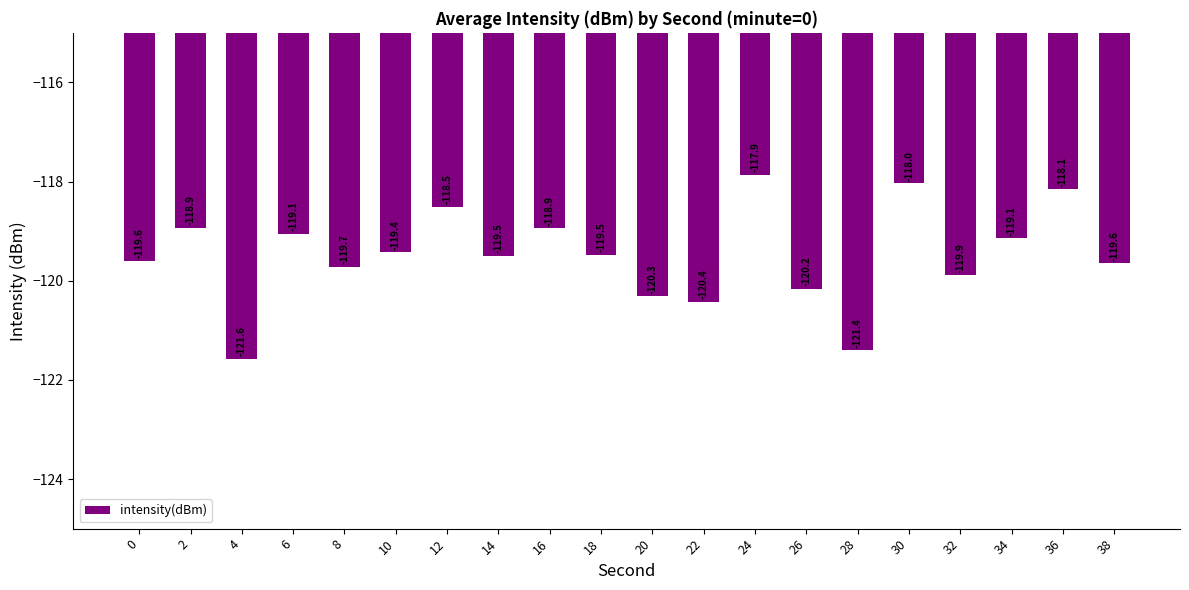

The chart shows a value of -118.9 at 16. True or false?

True